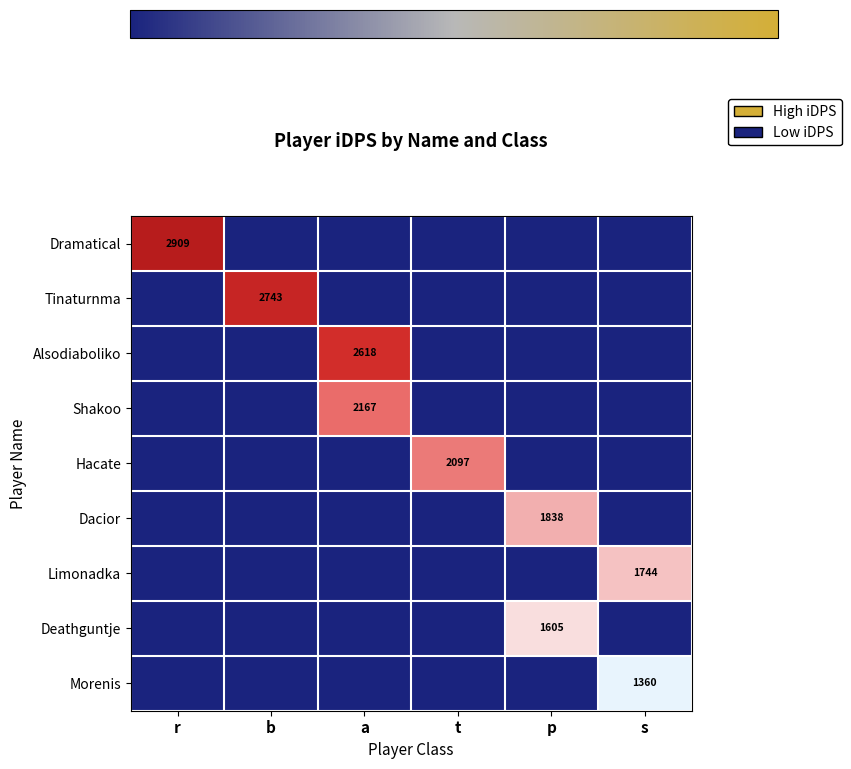

True or false: Dacior has a value of 1838 at p.

True